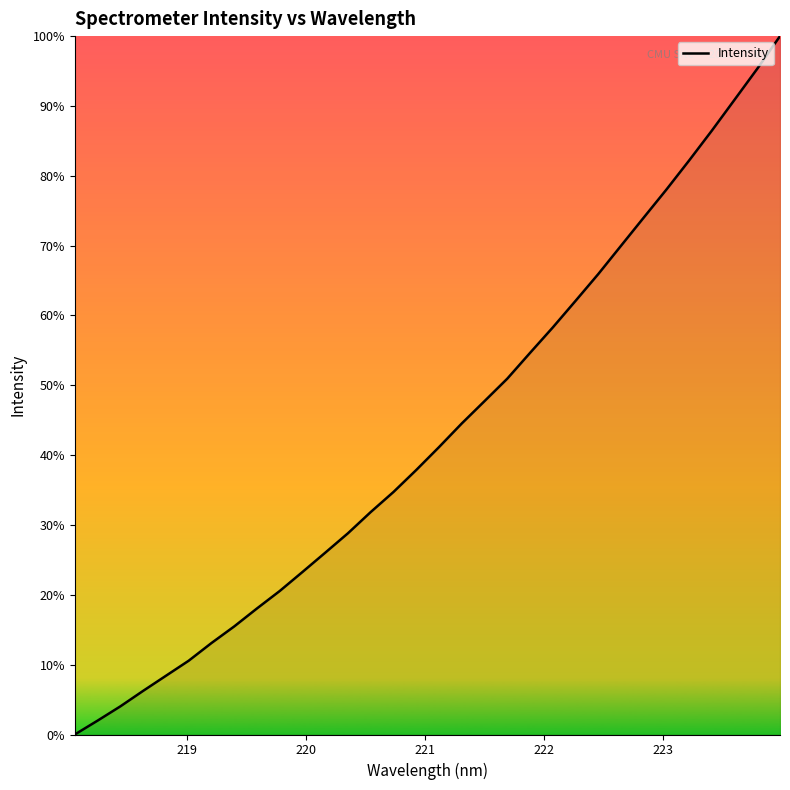

What is the difference between the maximum and minimum values?

100.0